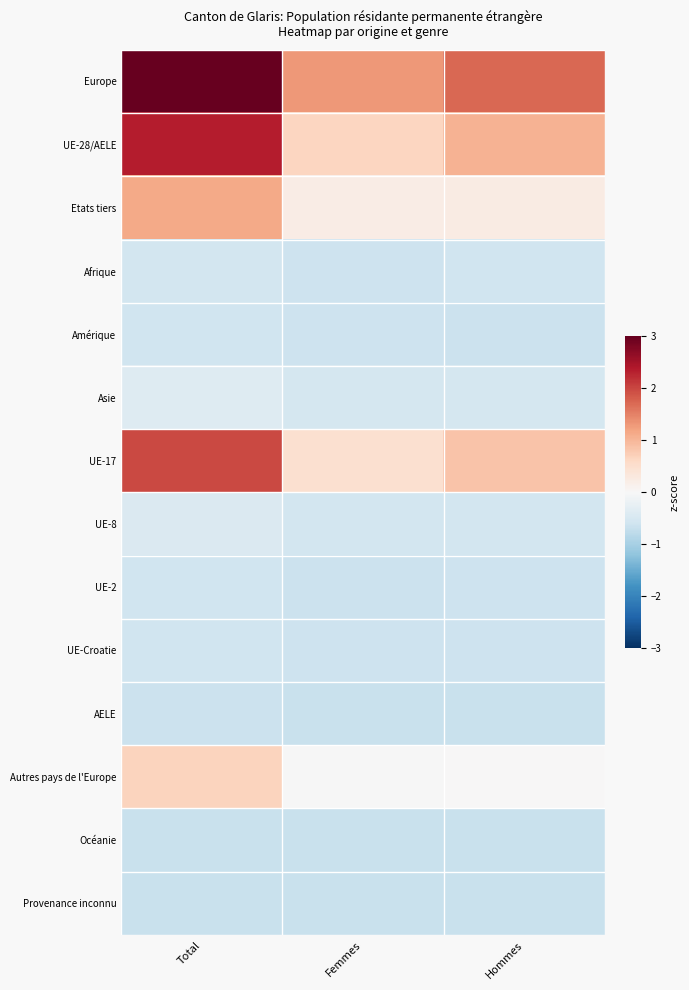

At which category is the sum across all series the highest?

Total